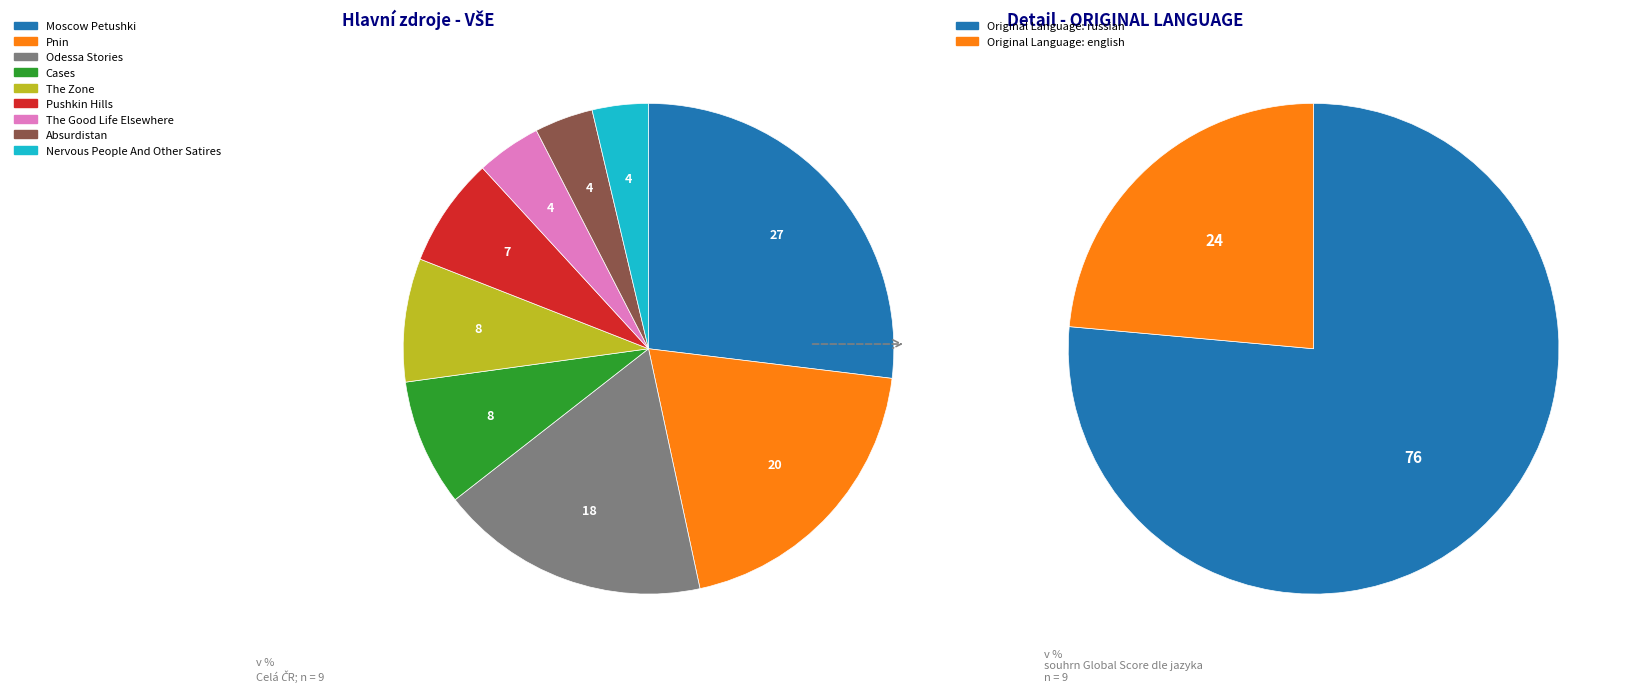

Does The Zone represent more than half of the total?

No